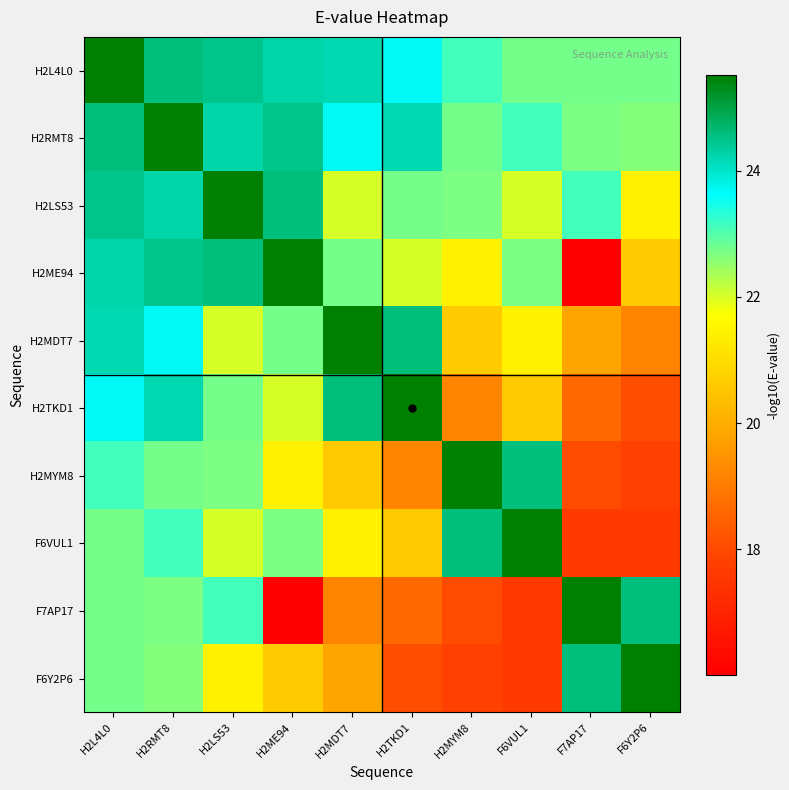

Between H2RMT8 and H2TKD1, which series saw the biggest shift?

F6Y2P6